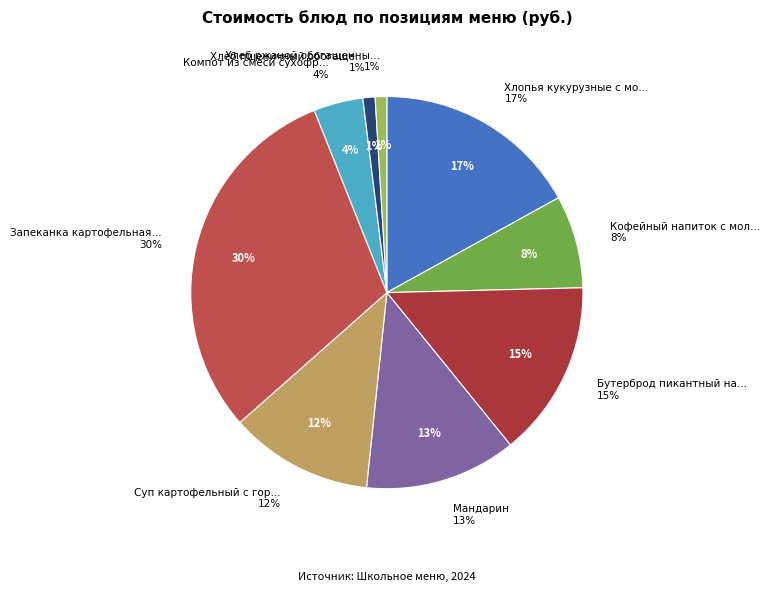

Rank the categories by value from lowest to highest.

Хлеб ржаной обогащенный, Хлеб пшеничный обогащенный, Компот из смеси сухофруктов, Кофейный напиток с молоком, Суп картофельный с горохом, мясом, Мандарин, Бутерброд пикантный на батоне, Хлопья кукурузные с молоком, Запеканка картофельная с мясом